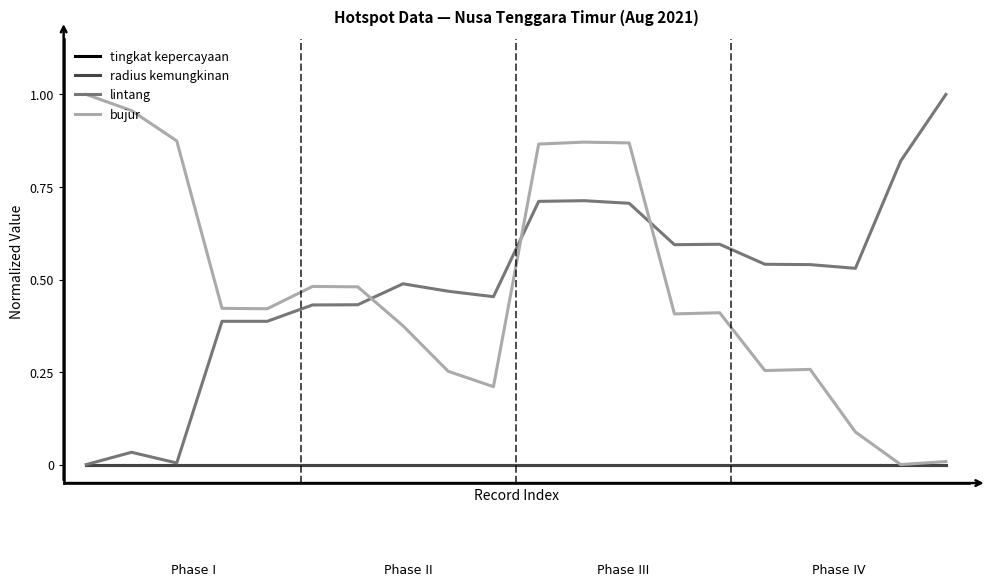

Does the chart have visible grid lines?

No